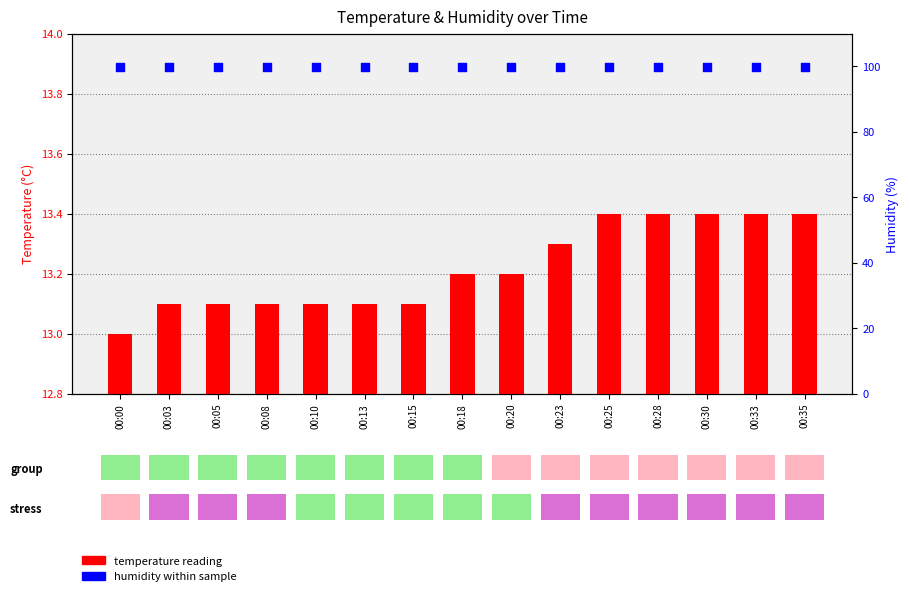

What is the total value across all series at 00:33?

113.3